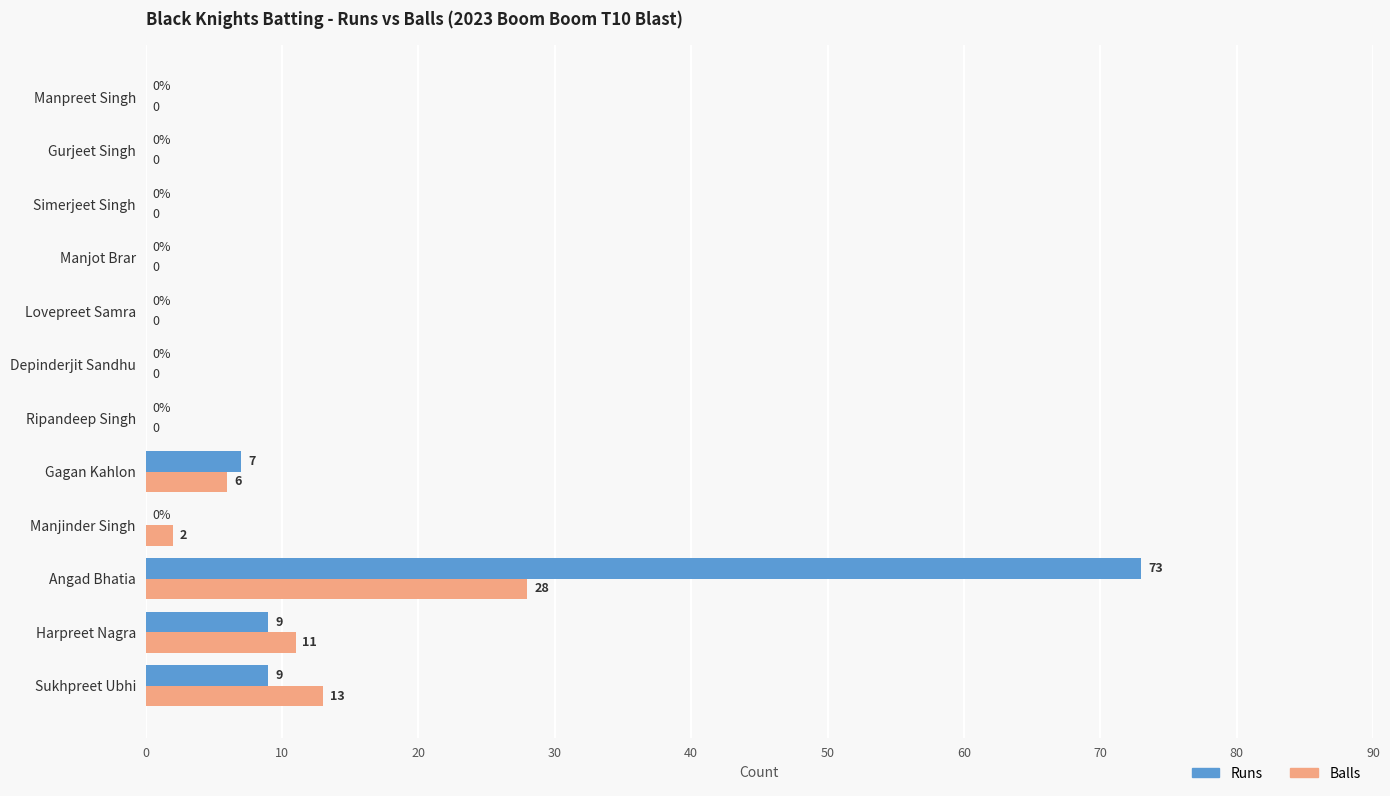

Which category has the highest value across all series?

Angad Bhatia